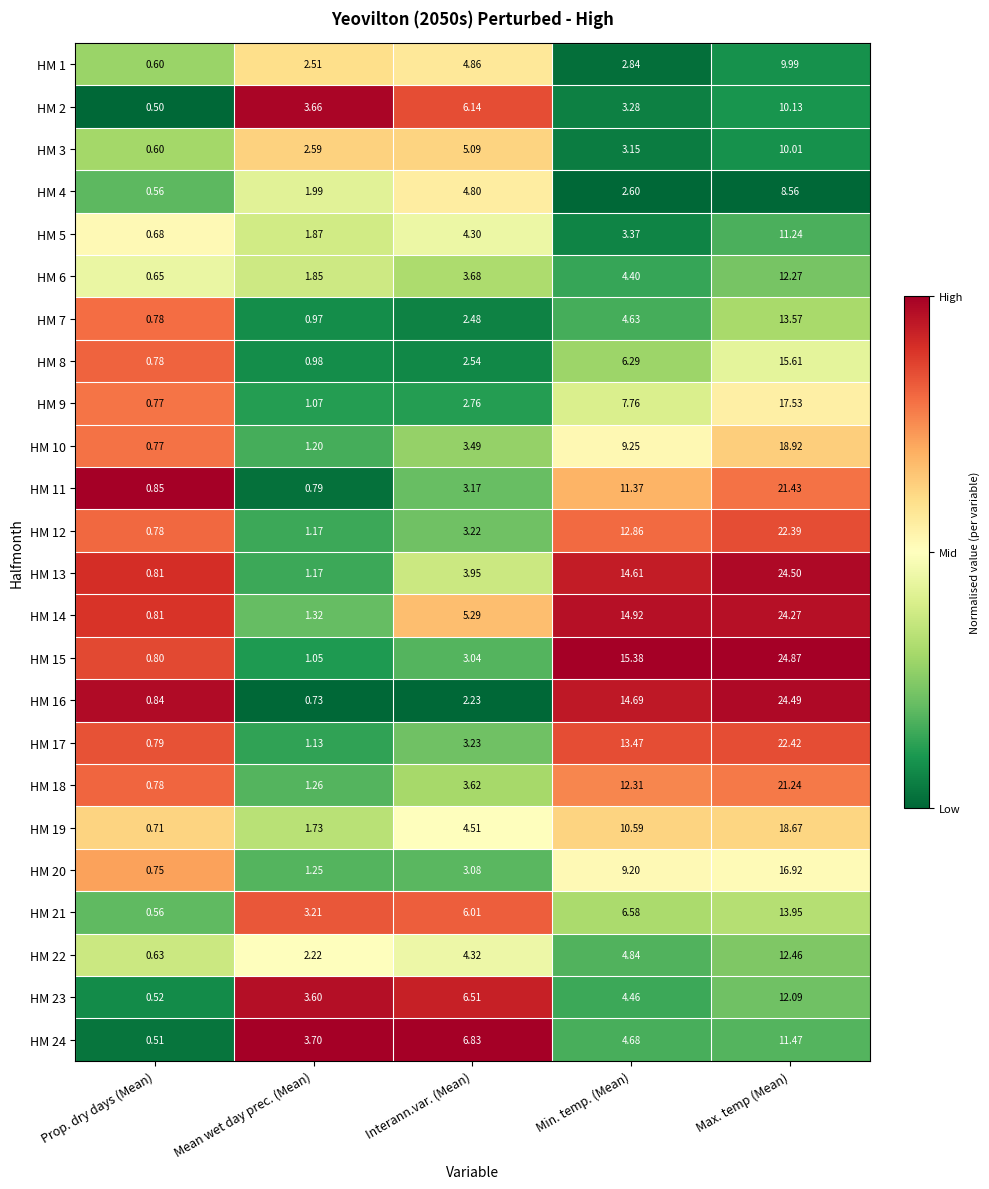

At which category is the sum across all series the highest?

Max. temp (Mean)